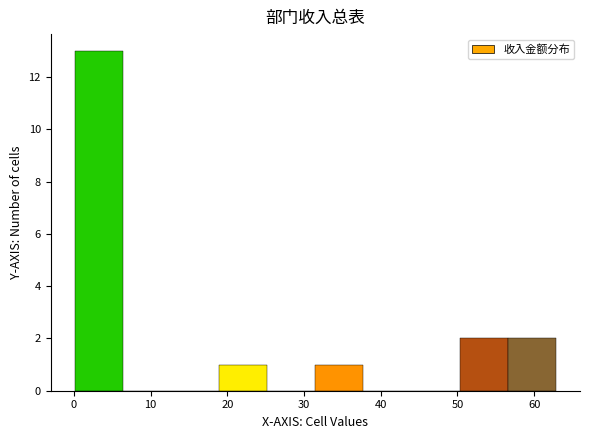

Over which range of the x-axis is the bar tallest?

0 to 6